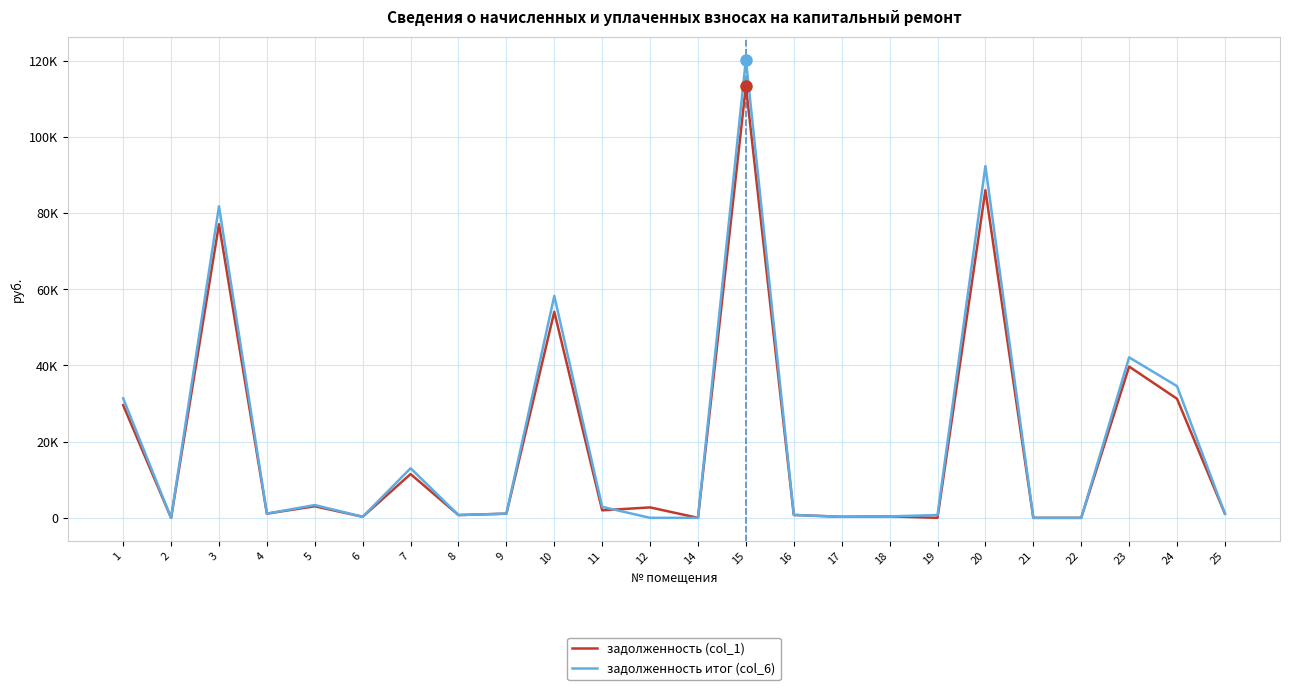

True or false: задолженность итог (col_6) has more than 0 interior local peaks.

True